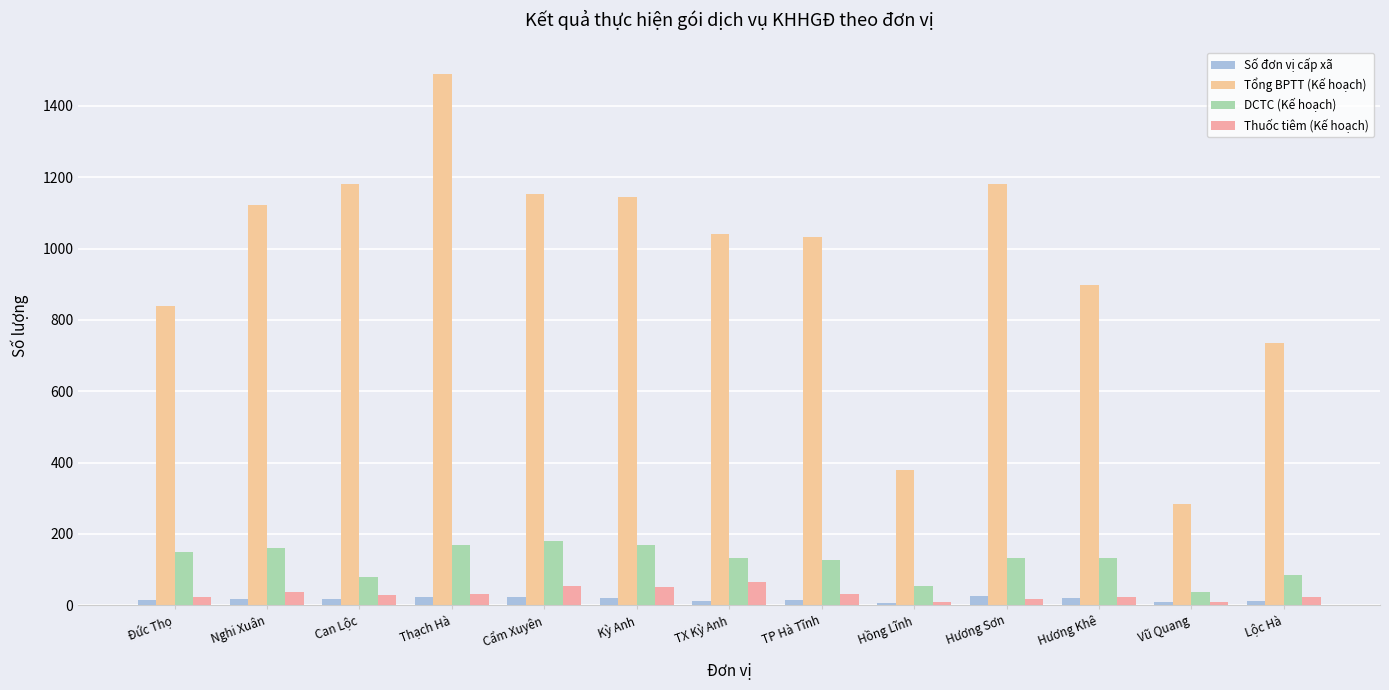

At how many categories does at least one series exceed 1294?

1